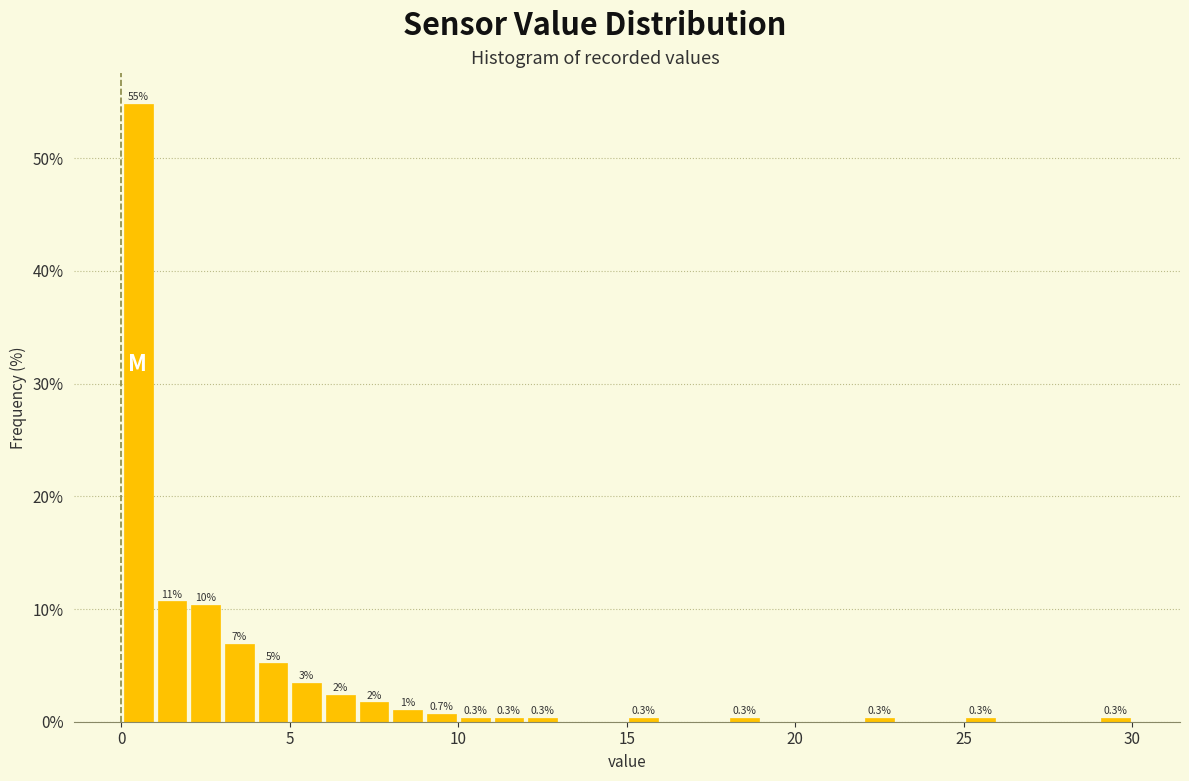

Around what value on the x-axis is the tallest bar? Give the approximate position of its centre, as read against the axis.

0.5